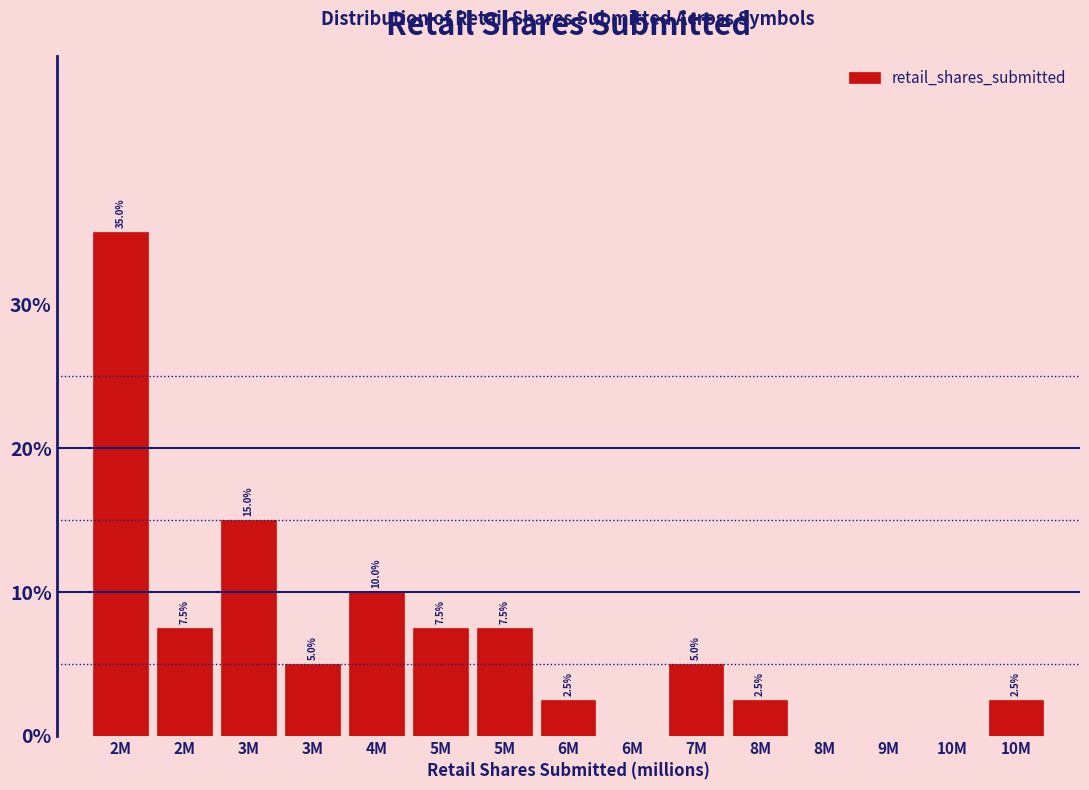

Are the bars horizontal?

No